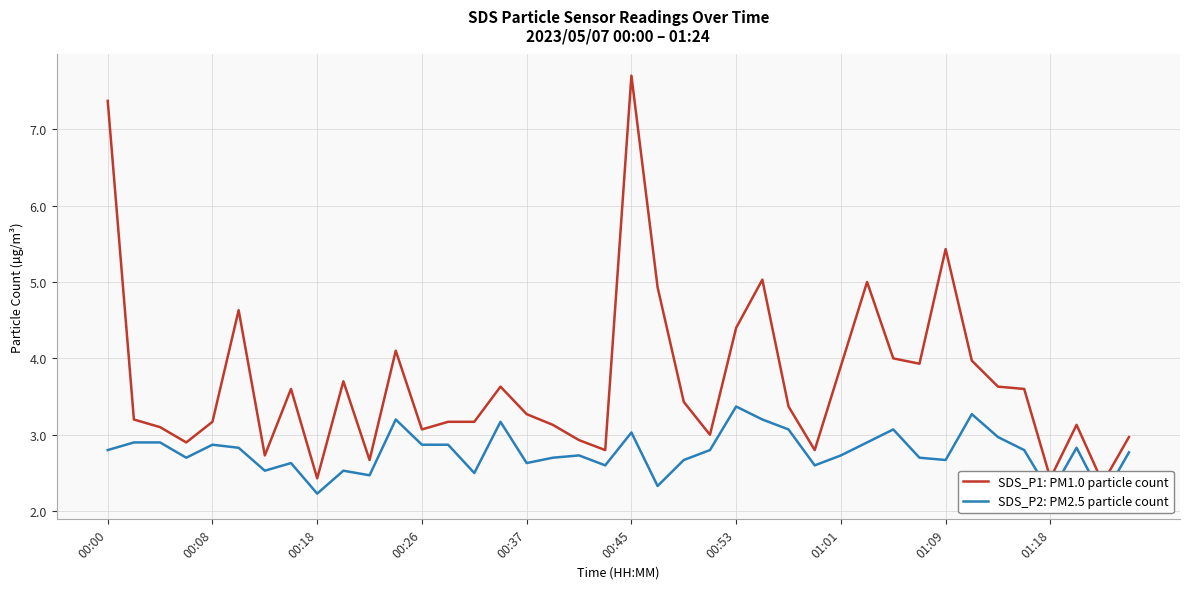

What position from the left is 34?

35